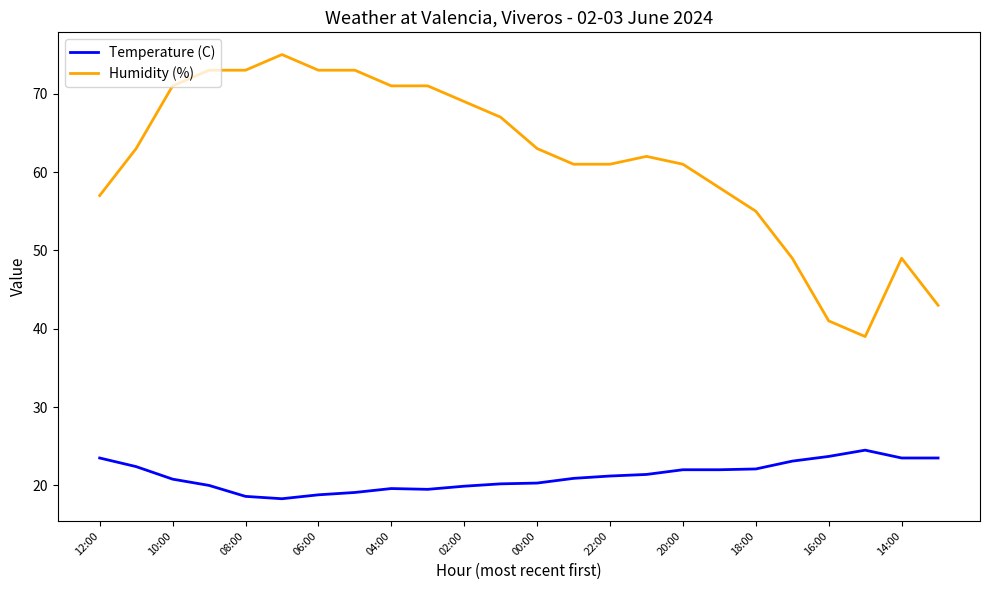

List the series in order of their overall mean, highest first.

Humidity (%), Temperature (C)